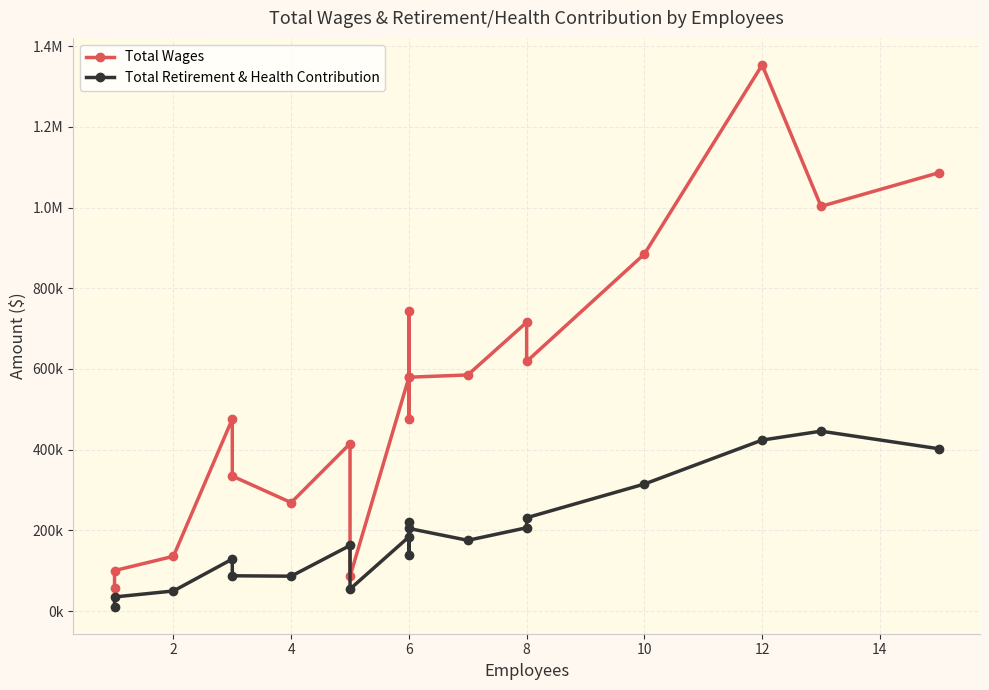

Reading left to right, transcribe all the data shown in this chart.

Total Wages: 57345	100199	135575	475928	334518	268672	414842	85750	579260	744740	475325	579507	585099	715666	618551	884871	1353431	1003004	1086280
Total Retirement & Health Contribution: 10825	34806	49620	128706	87303	86319	162465	54420	183774	221564	138144	204604	175197	206383	231208	314709	423703	445760	402188